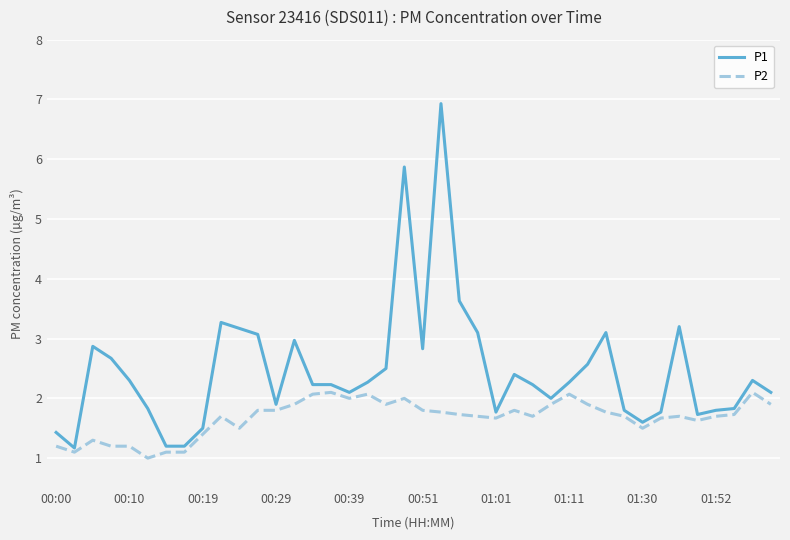

Which series has the largest total across all categories?

P1